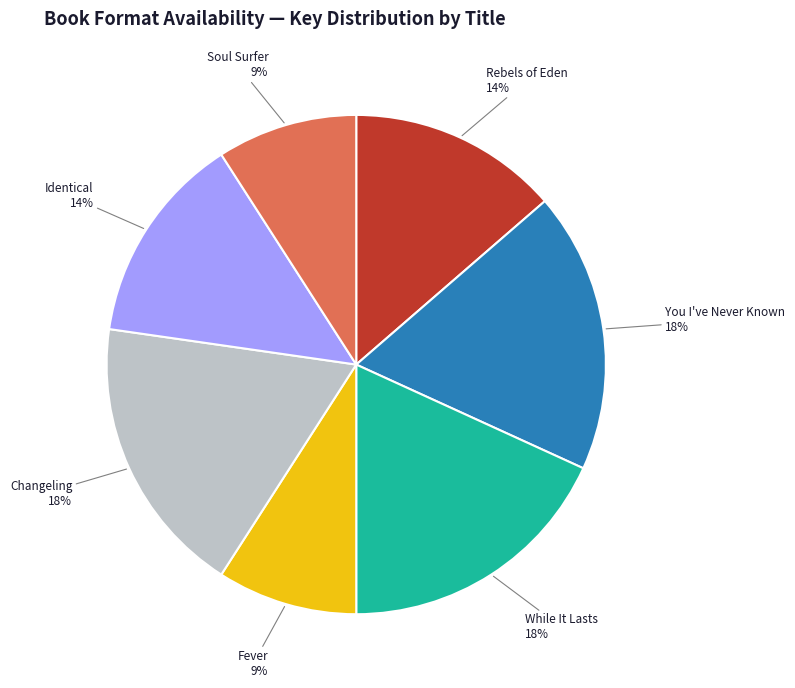

Does any single category account for the majority?

No